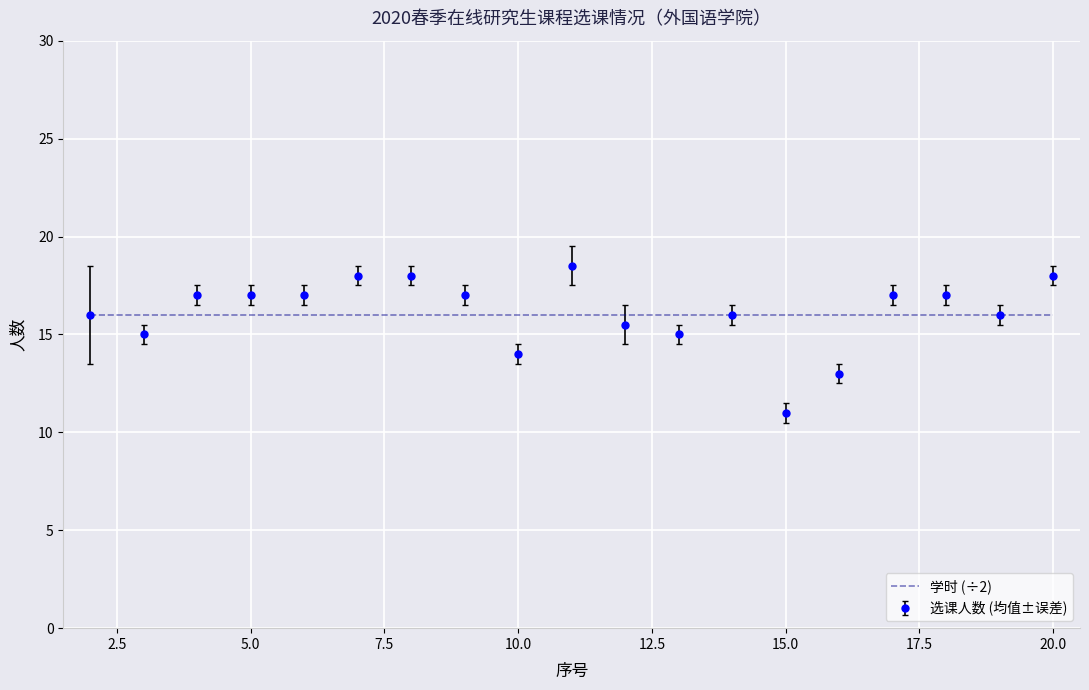

What is the smallest value displayed?

11.0